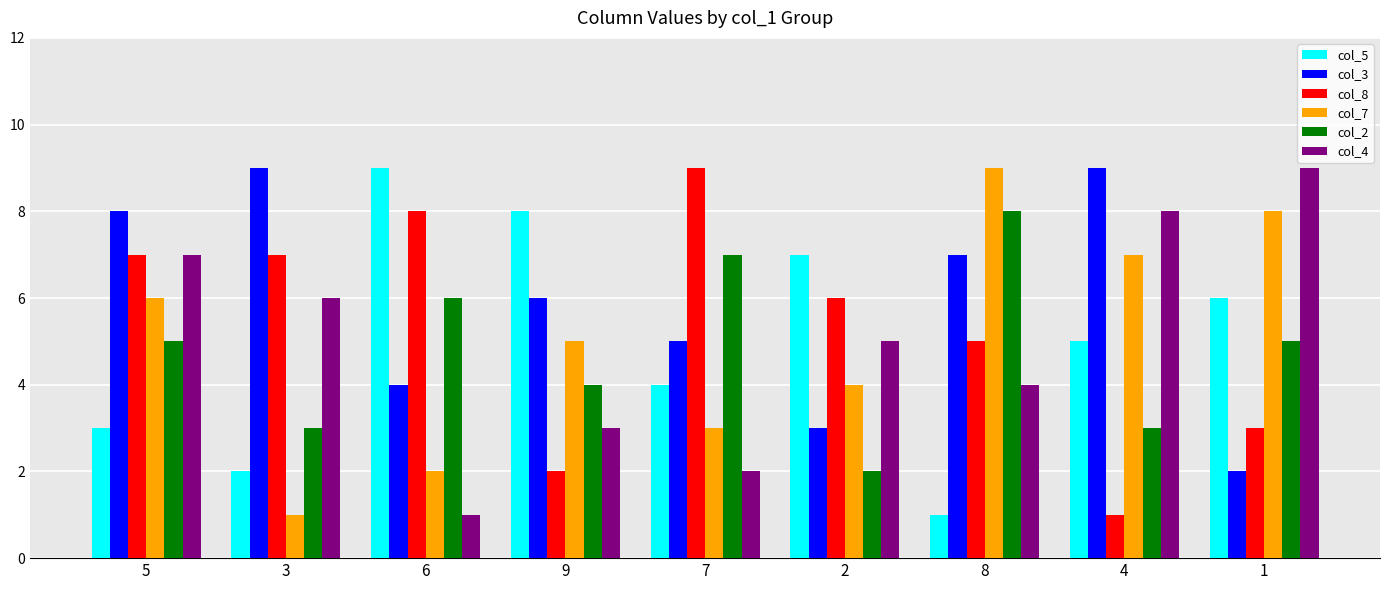

Where does the col_5 series first go above 5?

6